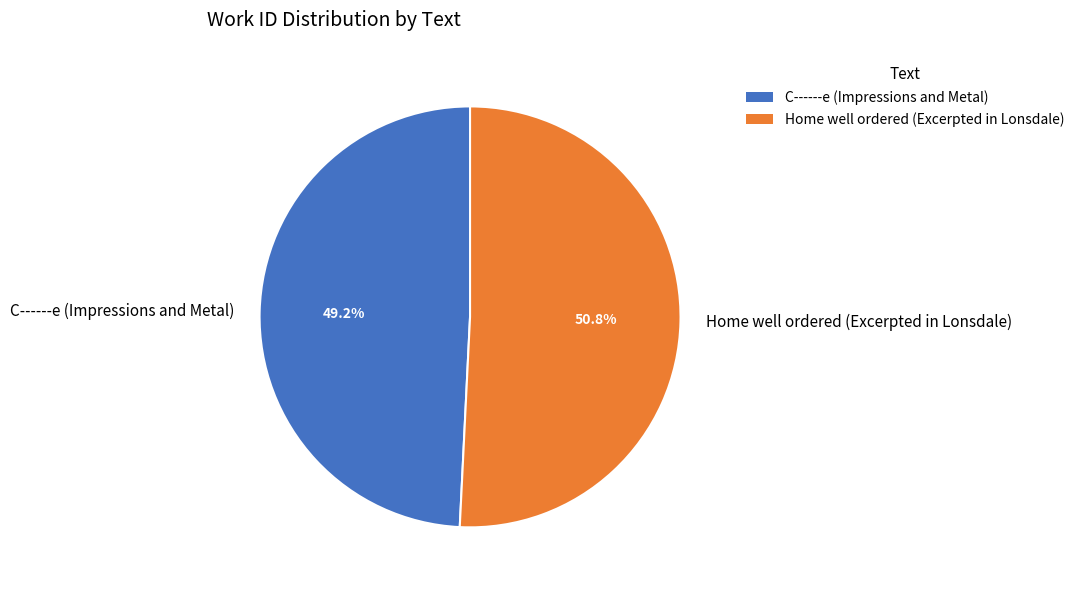

To the nearest percent, what portion does C------e (Impressions and Metal) represent?

49%